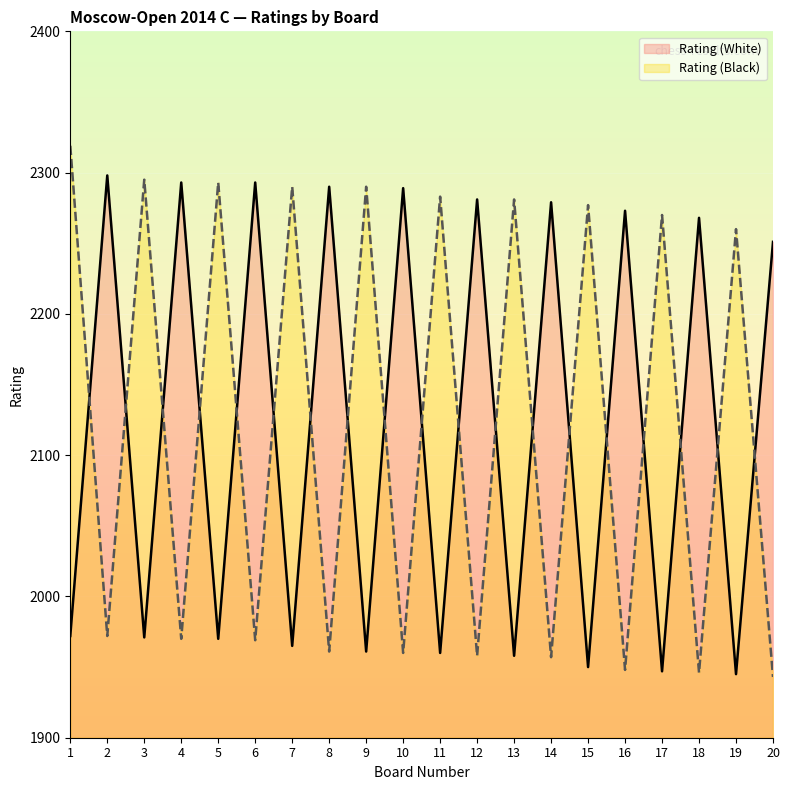

Reading right to left, transcribe all the data shown in this chart.

Rating (White): 20=2251	19=1945	18=2268	17=1947	16=2273	15=1950	14=2279	13=1958	12=2281	11=1960	10=2289	9=1961	8=2290	7=1965	6=2293	5=1970	4=2293	3=1971	2=2298	1=1972
Rating (Black): 20=1943	19=2260	18=1946	17=2270	16=1948	15=2277	14=1957	13=2281	12=1958	11=2283	10=1960	9=2290	8=1961	7=2290	6=1969	5=2293	4=1970	3=2295	2=1972	1=2319